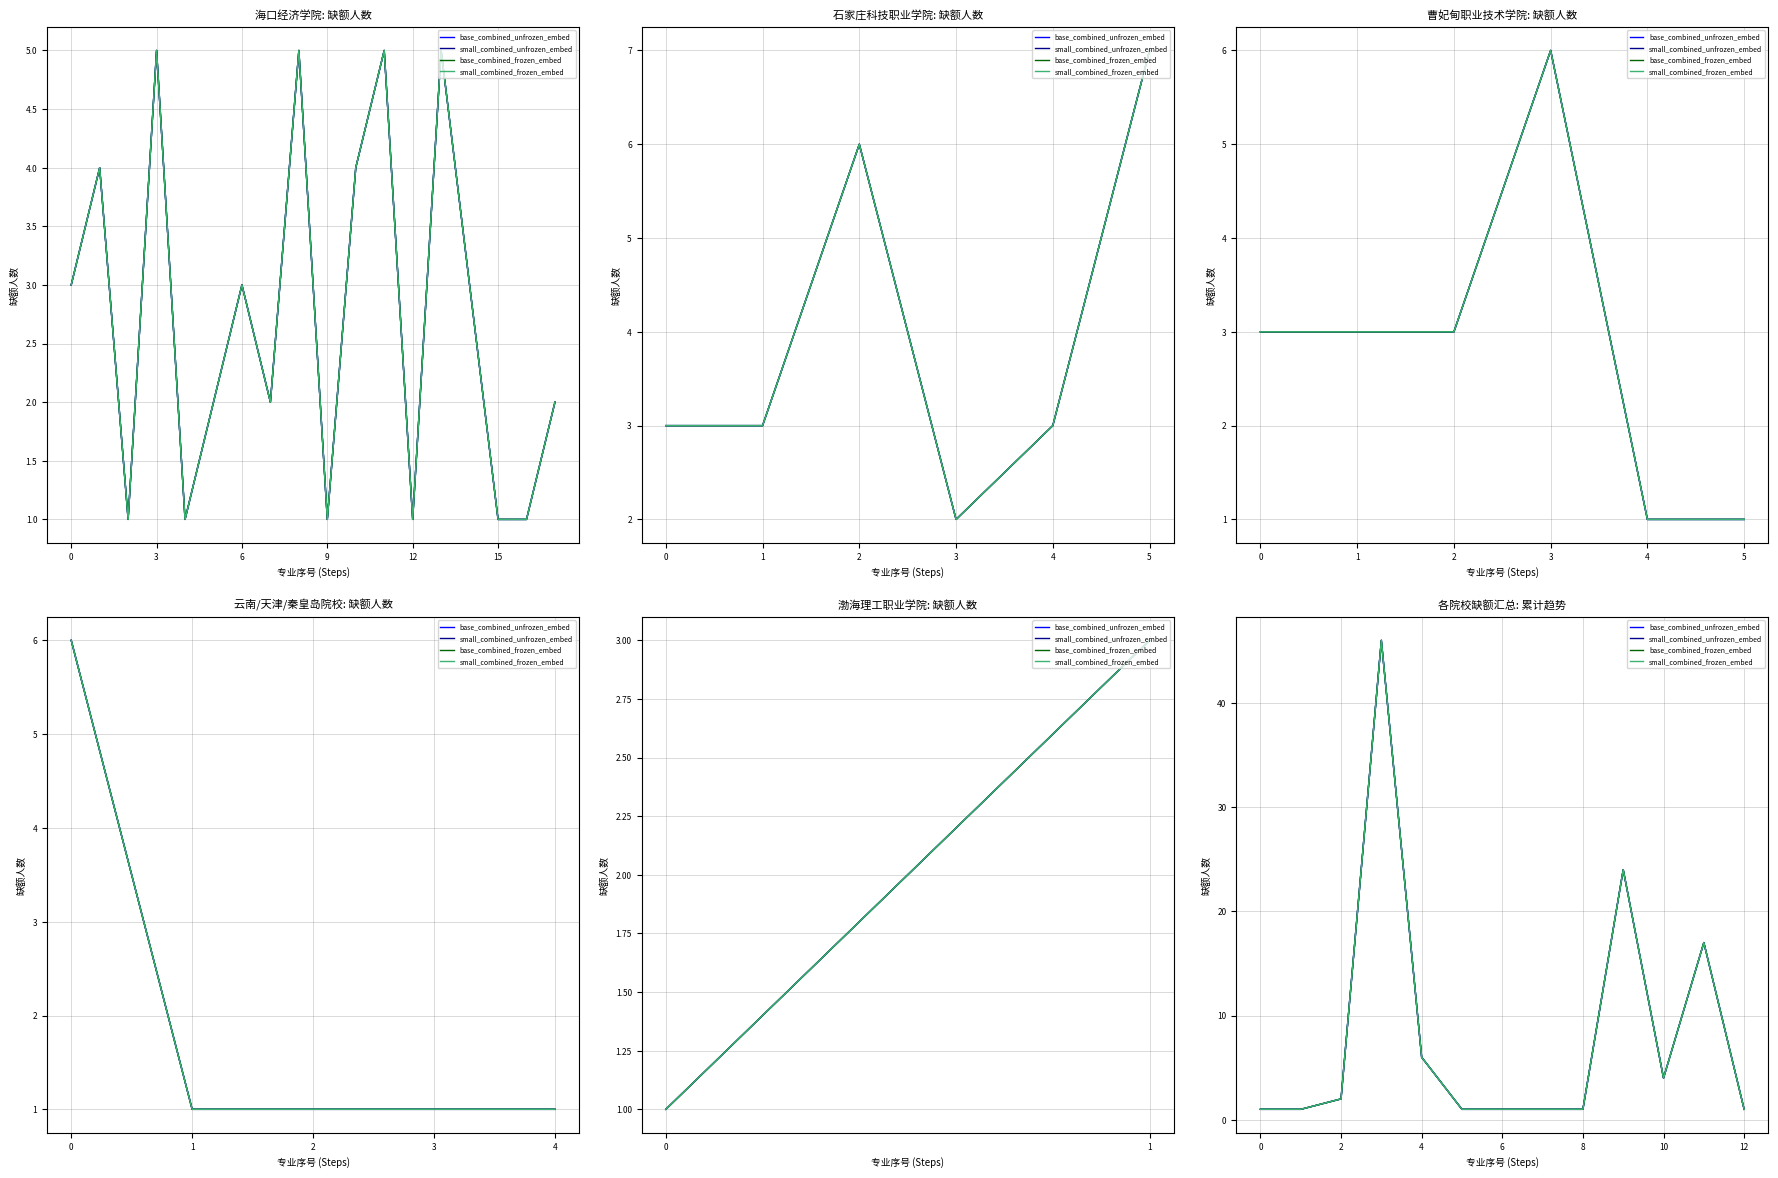

At how many categories does at least one series exceed 21?

2